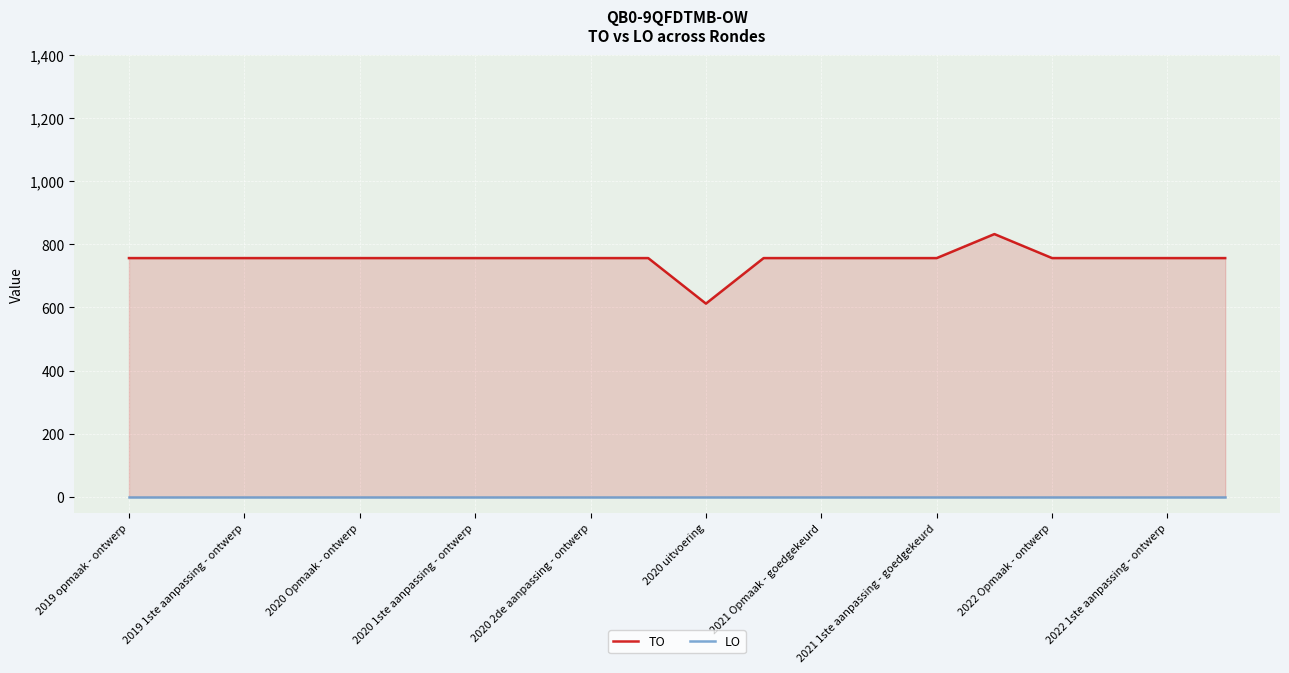

True or false: TO has more than 2 points higher than both neighbors.

False